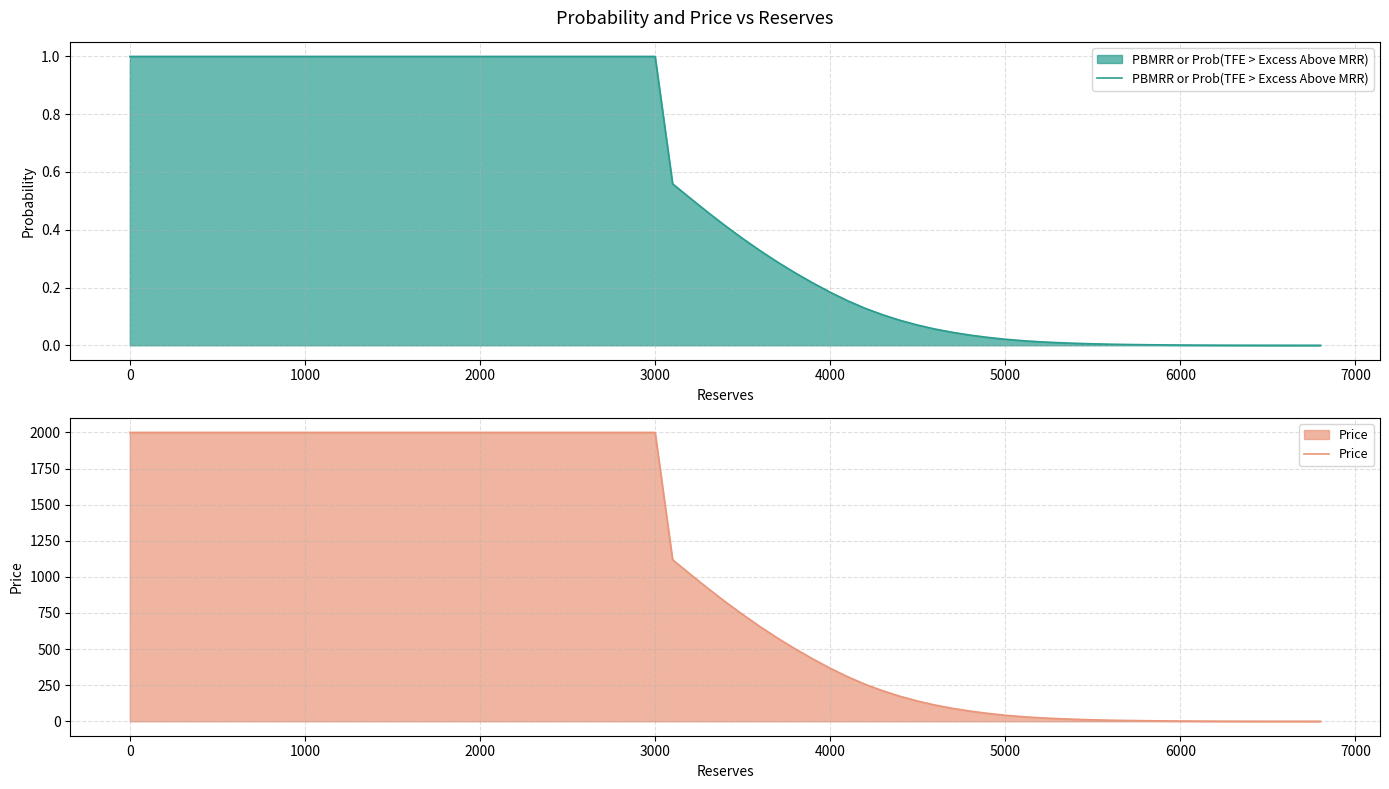

What are all the series names shown in the legend?

PBMRR or Prob(TFE > Excess Above MRR), Price